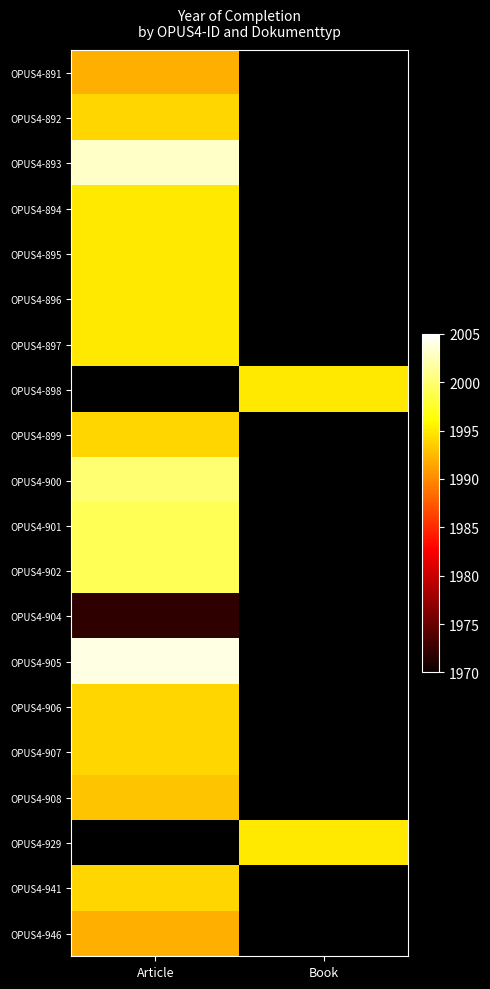

Where is OPUS4-905 nearest to the value 2004?

Article